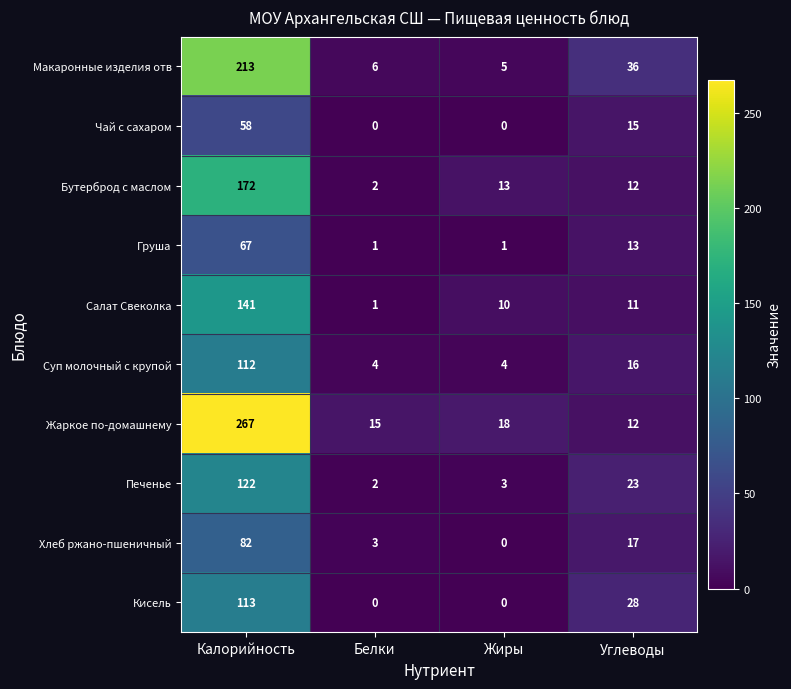

Count the number of categories in the chart.

4